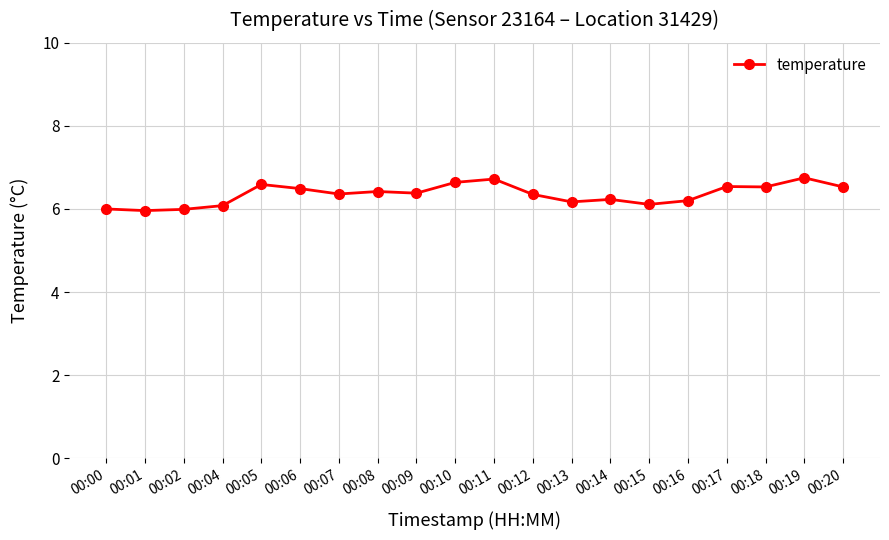

What is the smallest value displayed?

6.0